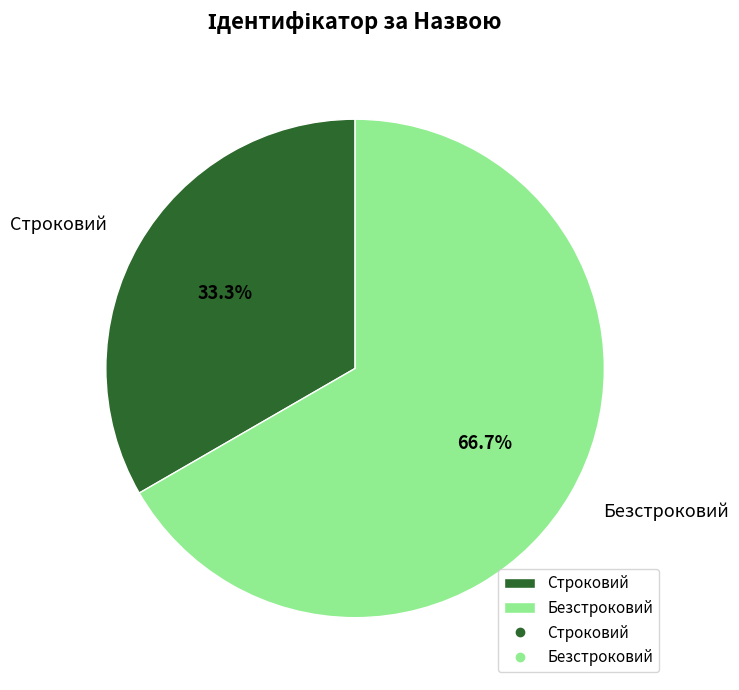

The Строковий slice represents 33% of the pie. True or false?

True